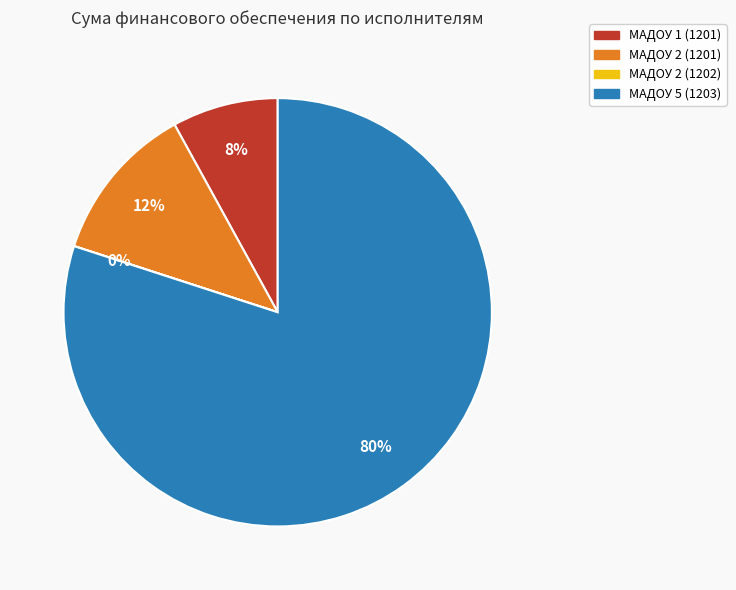

Is it true that МАДОУ 2 (1201) is 5% of the pie?

False